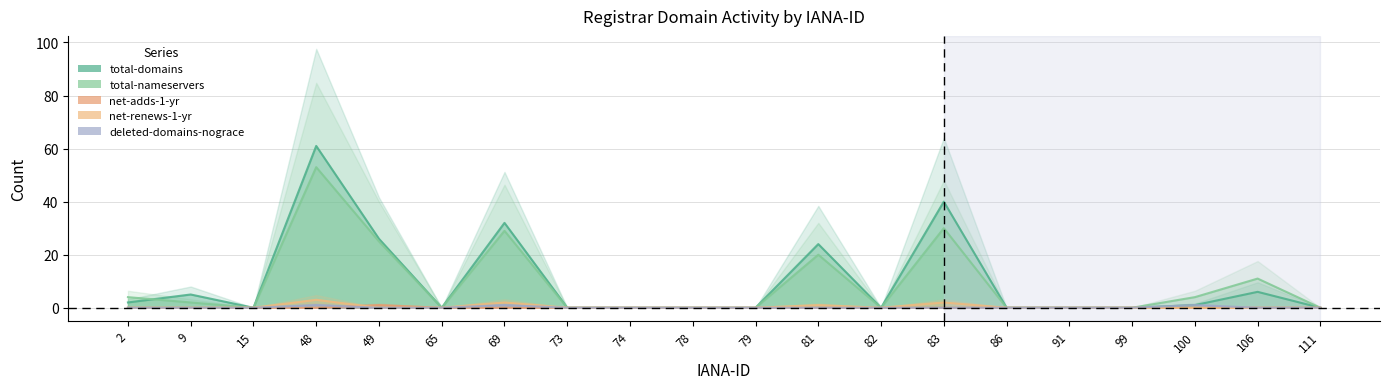

Count the net-adds-1-yr values in the range 0 to 1.

20